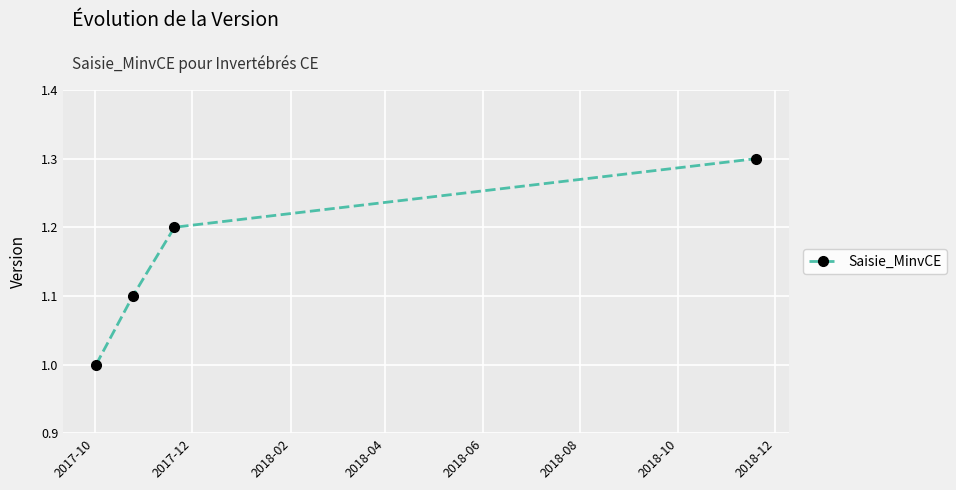

What is the value of the 3rd point from the left?

1.2